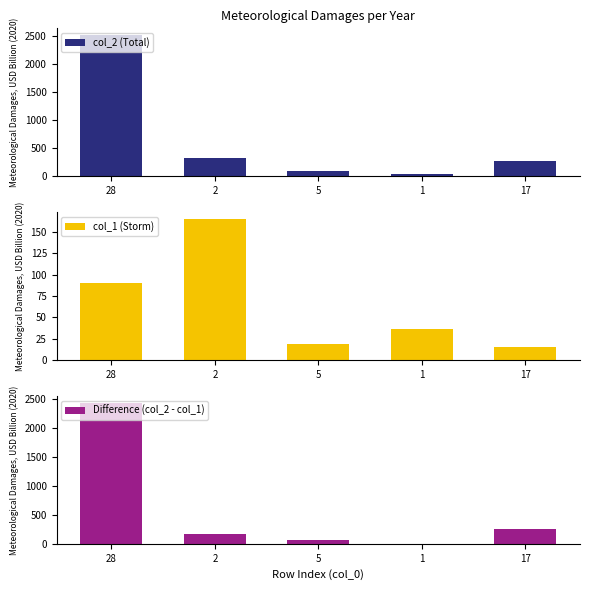

True or false: col_2 (Total) has a value of 36.3 at 1.

True